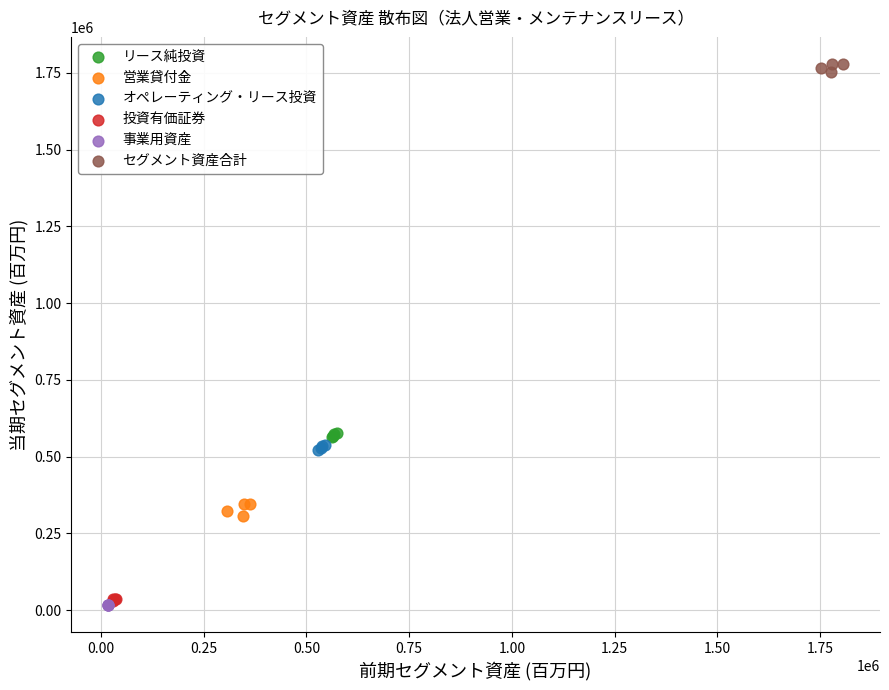

Which series contains the highest Y value?

セグメント資産合計